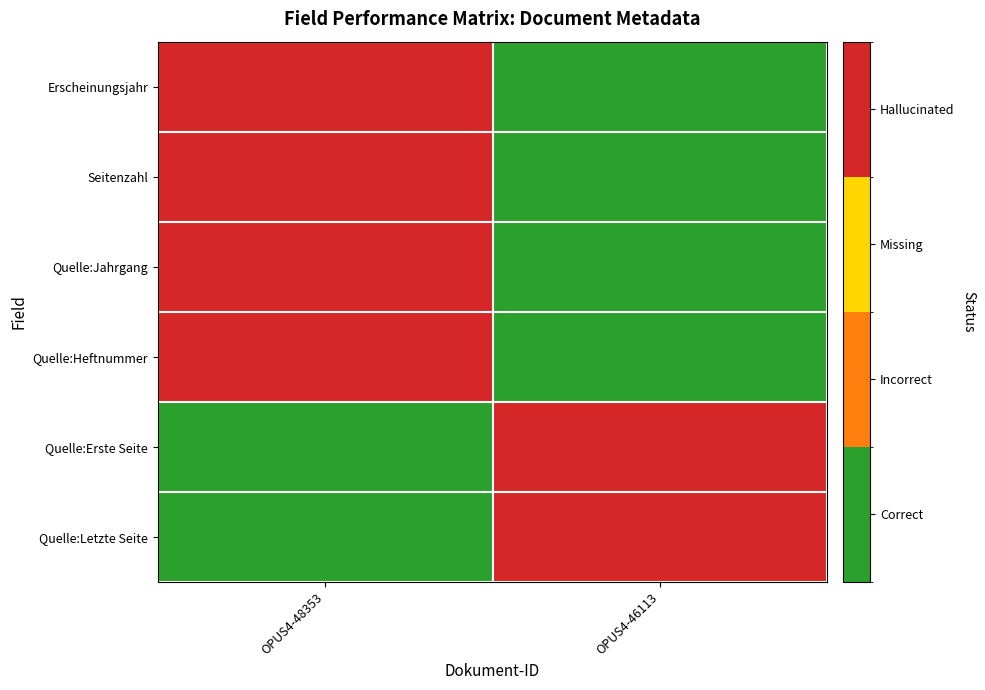

Which category has the lowest value across all series?

OPUS4-46113